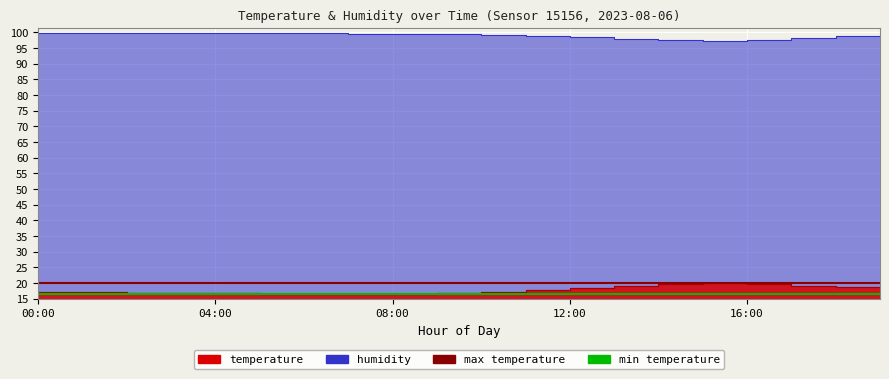

Is it true that max temperature equals 25.9 at 00:00?

False